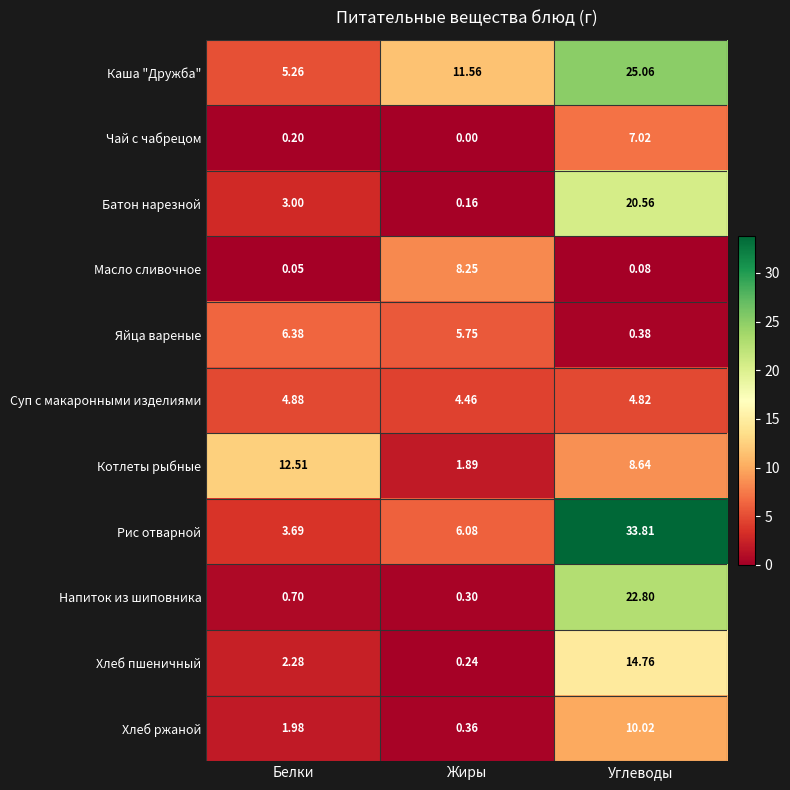

Which series has the largest total across all categories?

Рис отварной